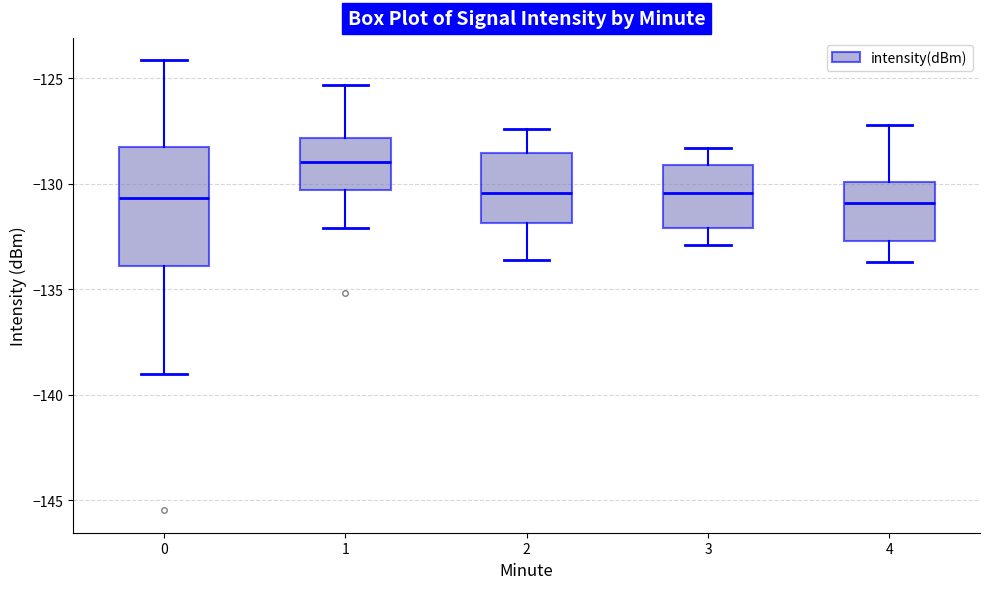

Reading left to right, transcribe this box plot: for each box, give where its median line is, the range the box spans, and where its two whiskers end, as read against the y-axis. The values are not printed on the chart, so give them approximately, as read against the axis.

0: median -130.5, box -134.0 to -128.5, whiskers -139.0 to -124.0
1: median -129.0, box -130.5 to -128.0, whiskers -132.0 to -125.5
2: median -130.5, box -132.0 to -128.5, whiskers -133.5 to -127.5
3: median -130.5, box -132.0 to -129.0, whiskers -133.0 to -128.5
4: median -131.0, box -132.5 to -130.0, whiskers -133.5 to -127.0